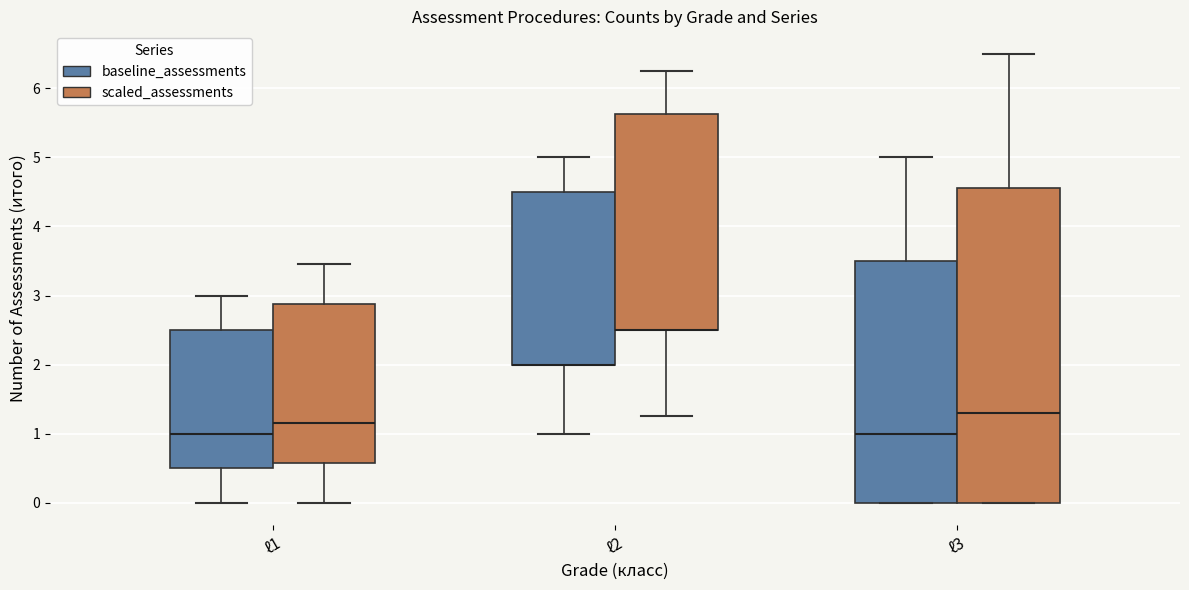

Comparing the boxes themselves (not the whiskers), which one is the tallest?

ℓ3 (scaled_assessments)